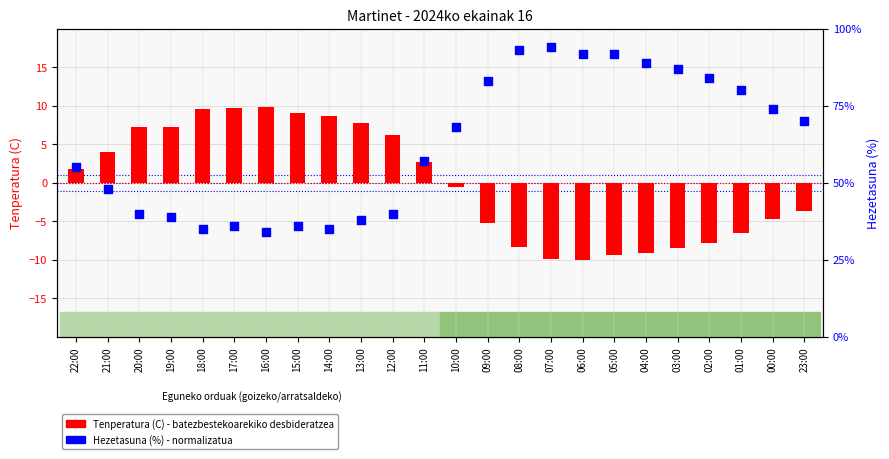

At which category is the sum across all series the highest?

16:00